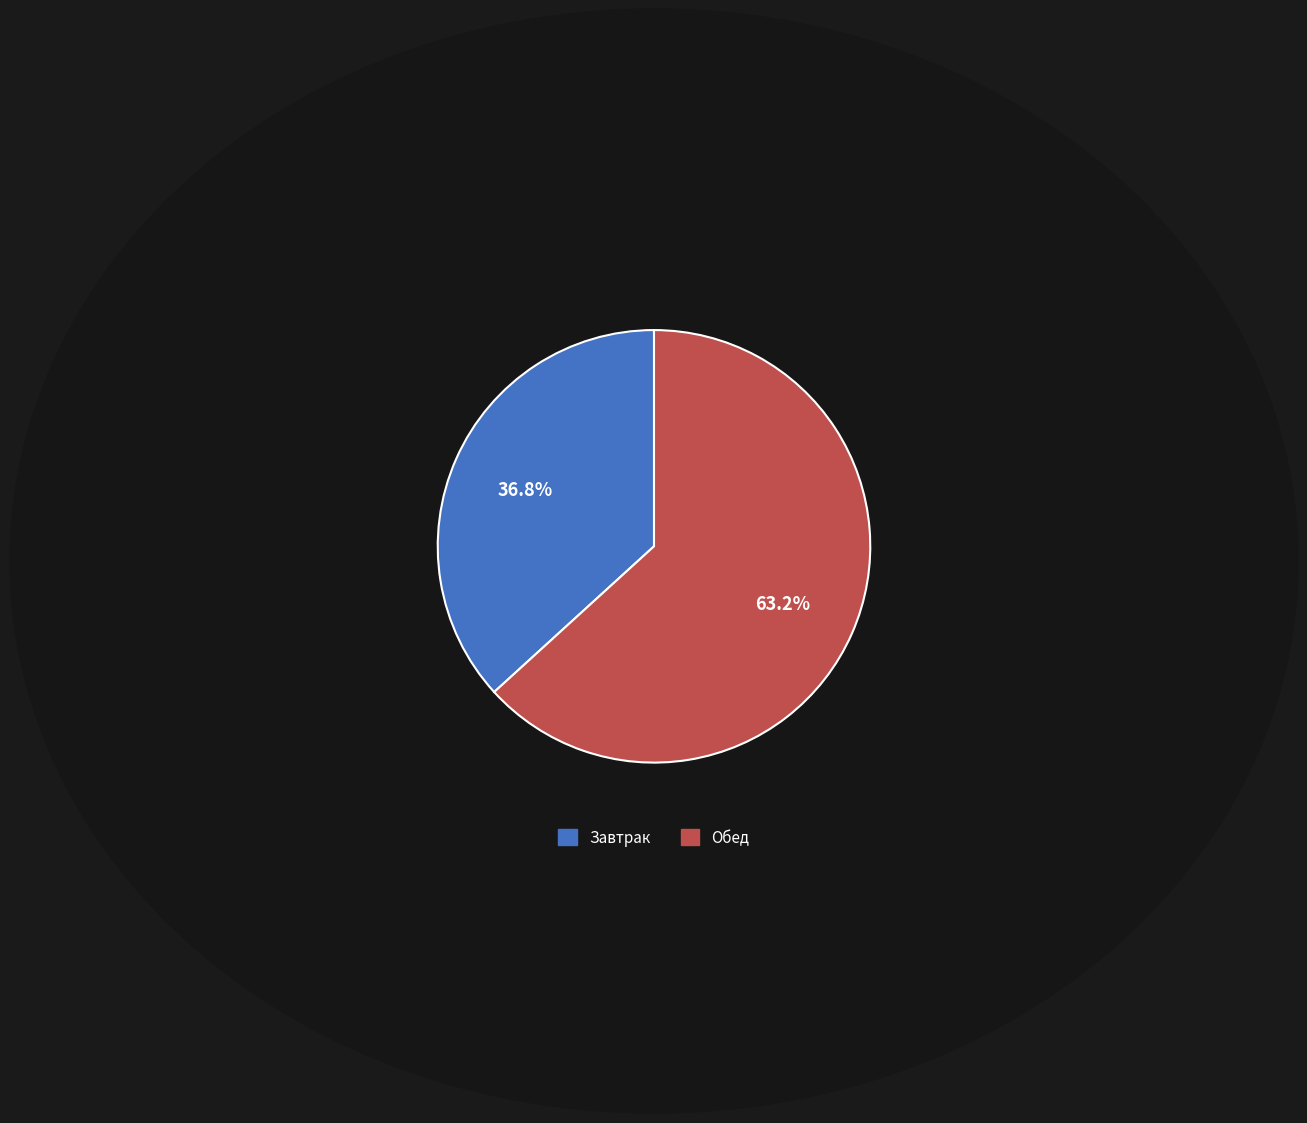

Which category has the smallest portion of the pie?

Завтрак